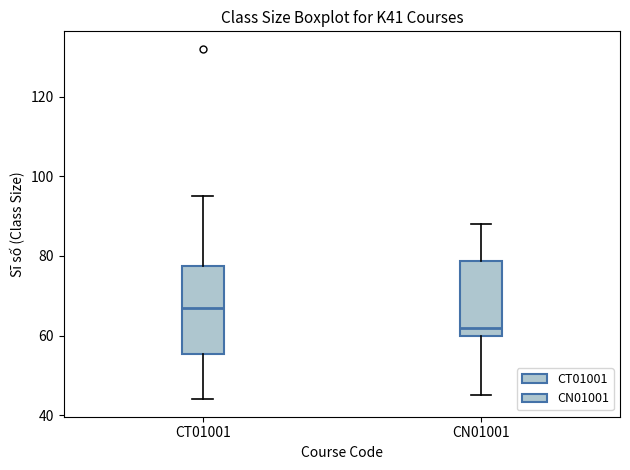

Where is the upper edge of the box for CT01001 on the y-axis? The values are not printed on the chart, so give them approximately, as read against the axis.

78